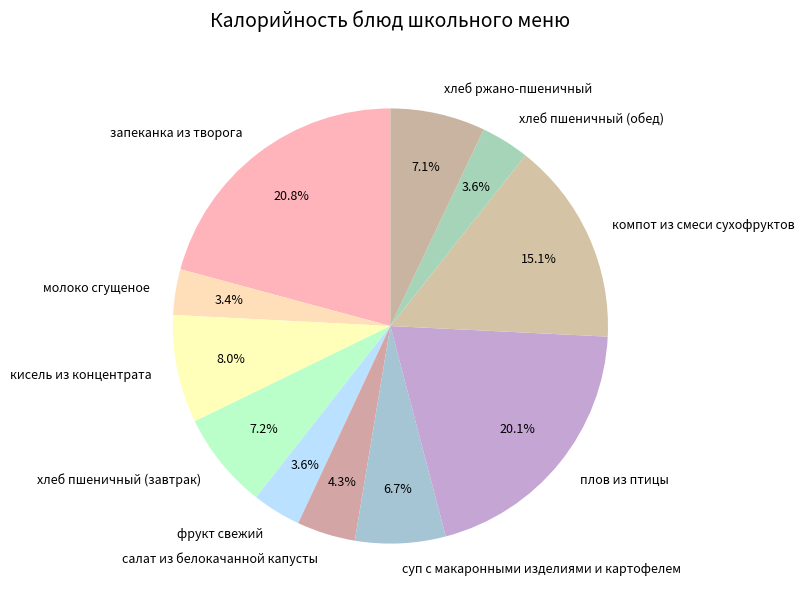

Which slice is the largest?

запеканка из творога